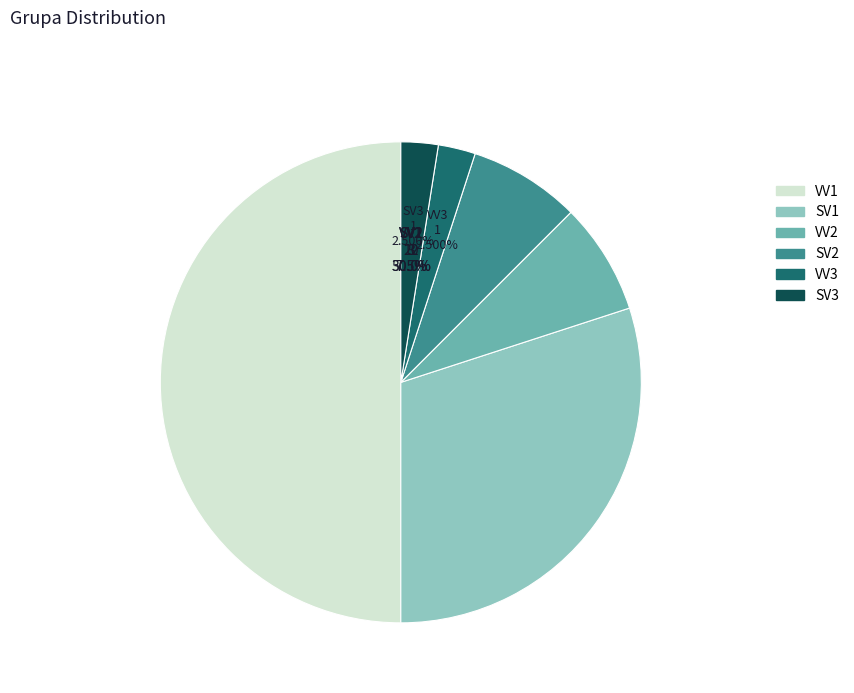

Is SV2 the majority of the pie?

No